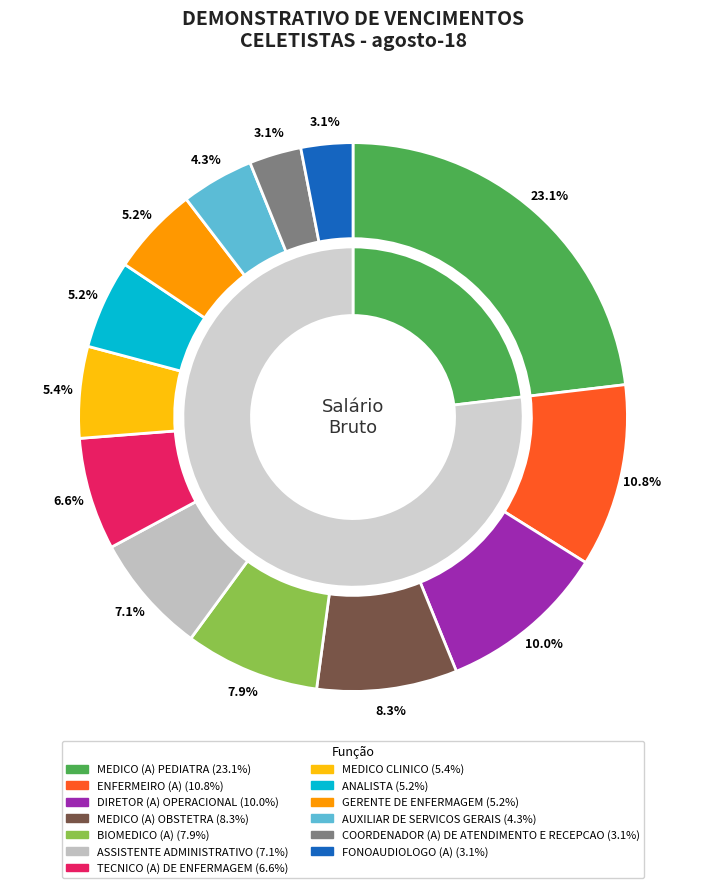

How much of the chart is everything except GERENTE DE ENFERMAGEM?

94.8%